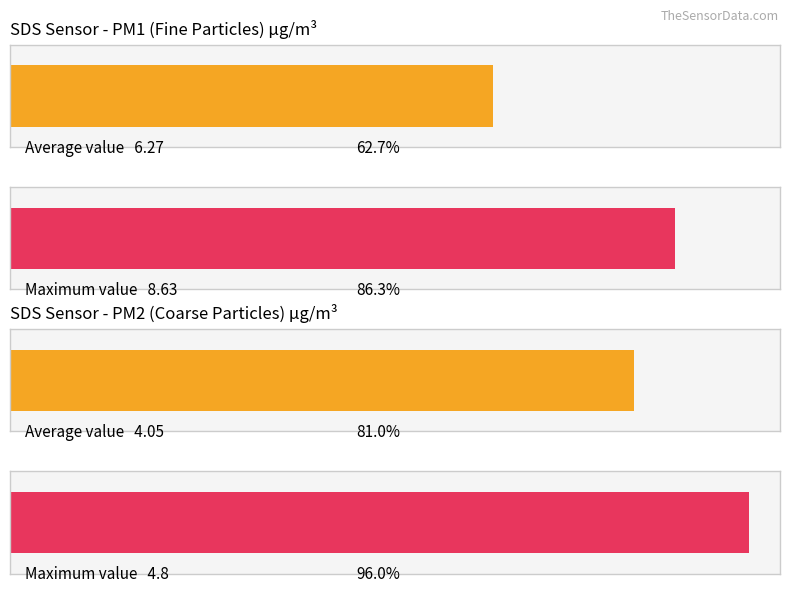

List the series in order of their peak value, highest first.

SDS_P1, SDS_P2